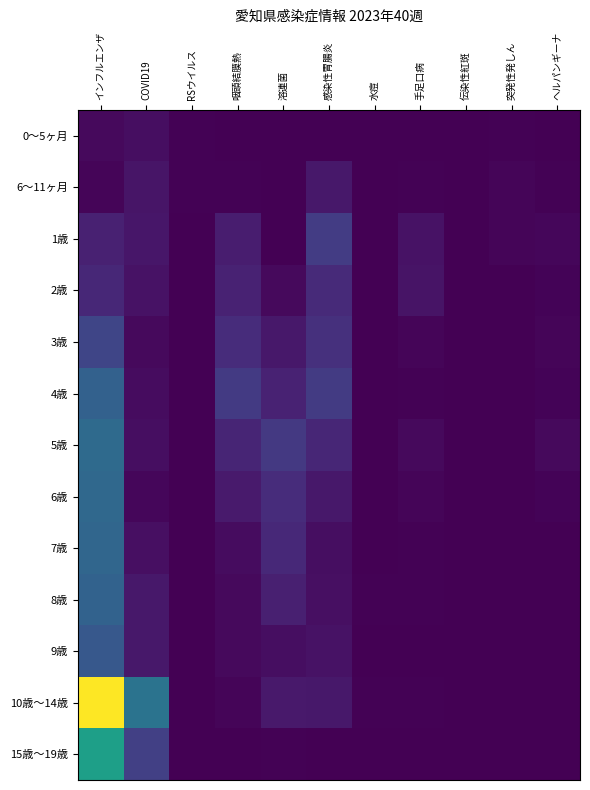

Reading left to right, list all the values displayed in this chart.

0～5ヶ月: インフルエンザ=7	COVID19=10	RSウイルス=2	咽頭結膜熱=0	溶連菌=0	感染性胃腸炎=1	水痘=0	手足口病=0	伝染性紅斑=0	突発性発しん=2	ヘルパンギーナ=1
6～11ヶ月: インフルエンザ=4	COVID19=15	RSウイルス=2	咽頭結膜熱=2	溶連菌=1	感染性胃腸炎=18	水痘=1	手足口病=2	伝染性紅斑=0	突発性発しん=4	ヘルパンギーナ=2
1歳: インフルエンザ=25	COVID19=16	RSウイルス=1	咽頭結膜熱=22	溶連菌=1	感染性胃腸炎=48	水痘=0	手足口病=13	伝染性紅斑=0	突発性発しん=4	ヘルパンギーナ=5
2歳: インフルエンザ=30	COVID19=13	RSウイルス=1	咽頭結膜熱=26	溶連菌=7	感染性胃腸炎=32	水痘=0	手足口病=14	伝染性紅斑=0	突発性発しん=1	ヘルパンギーナ=3
3歳: インフルエンザ=57	COVID19=7	RSウイルス=0	咽頭結膜熱=34	溶連菌=17	感染性胃腸炎=38	水痘=0	手足口病=4	伝染性紅斑=0	突発性発しん=0	ヘルパンギーナ=4
4歳: インフルエンザ=84	COVID19=9	RSウイルス=0	咽頭結膜熱=46	溶連菌=26	感染性胃腸炎=47	水痘=1	手足口病=2	伝染性紅斑=0	突発性発しん=0	ヘルパンギーナ=3
5歳: インフルエンザ=94	COVID19=10	RSウイルス=0	咽頭結膜熱=28	溶連菌=45	感染性胃腸炎=29	水痘=0	手足口病=7	伝染性紅斑=0	突発性発しん=0	ヘルパンギーナ=7
6歳: インフルエンザ=92	COVID19=5	RSウイルス=1	咽頭結膜熱=20	溶連菌=35	感染性胃腸炎=18	水痘=1	手足口病=4	伝染性紅斑=0	突発性発しん=0	ヘルパンギーナ=3
7歳: インフルエンザ=90	COVID19=11	RSウイルス=0	咽頭結膜熱=9	溶連菌=31	感染性胃腸炎=10	水痘=0	手足口病=2	伝染性紅斑=0	突発性発しん=0	ヘルパンギーナ=0
8歳: インフルエンザ=86	COVID19=18	RSウイルス=0	咽頭結膜熱=7	溶連菌=24	感染性胃腸炎=11	水痘=2	手足口病=2	伝染性紅斑=1	突発性発しん=0	ヘルパンギーナ=1
9歳: インフルエンザ=75	COVID19=18	RSウイルス=0	咽頭結膜熱=7	溶連菌=10	感染性胃腸炎=13	水痘=1	手足口病=1	伝染性紅斑=0	突発性発しん=0	ヘルパンギーナ=0
10歳～14歳: インフルエンザ=272	COVID19=104	RSウイルス=0	咽頭結膜熱=4	溶連菌=19	感染性胃腸炎=17	水痘=2	手足口病=2	伝染性紅斑=0	突発性発しん=0	ヘルパンギーナ=1
15歳～19歳: インフルエンザ=154	COVID19=52	RSウイルス=0	咽頭結膜熱=0	溶連菌=2	感染性胃腸炎=1	水痘=0	手足口病=0	伝染性紅斑=0	突発性発しん=0	ヘルパンギーナ=1